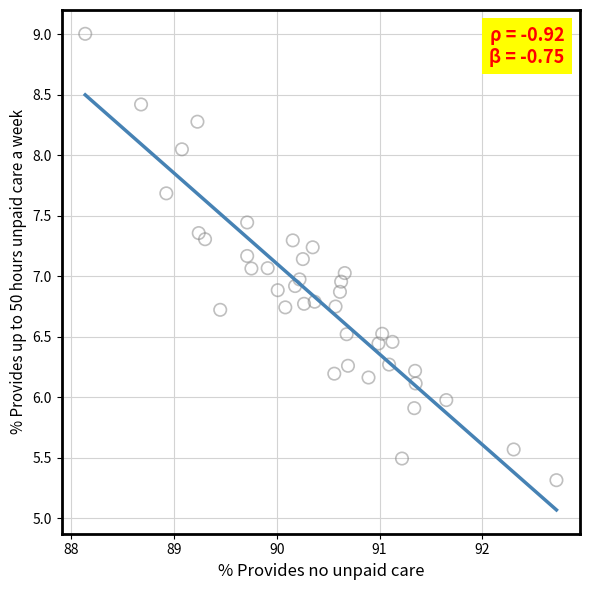

What is the range of X values (max minus min)?

4.6